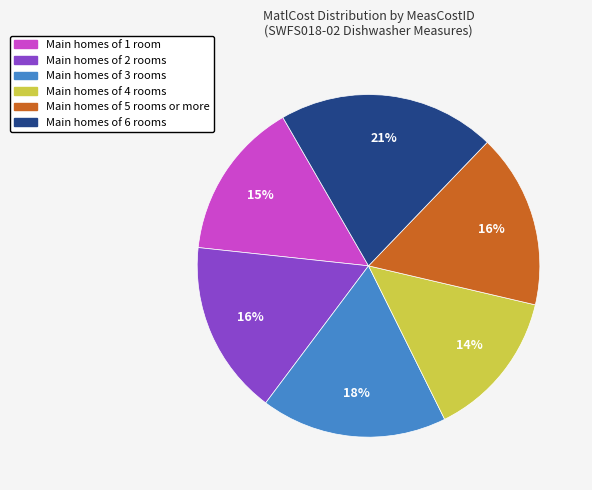

Does any single category account for the majority?

No